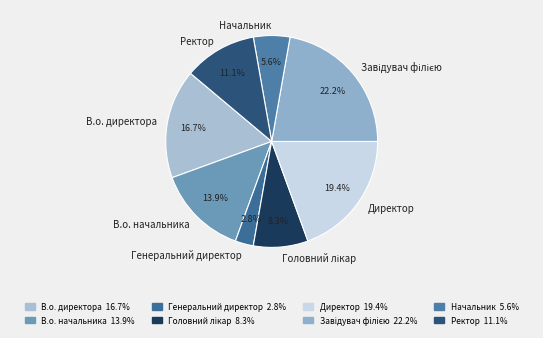

Which category has the smallest portion of the pie?

Генеральний директор